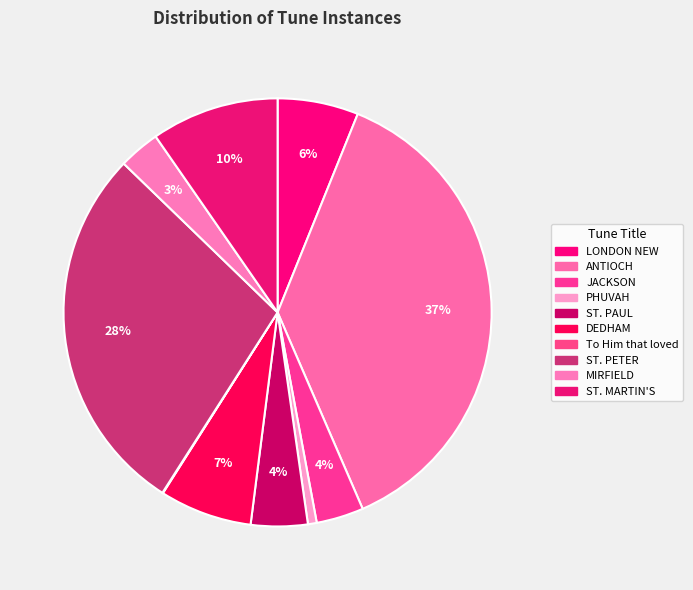

Which slice is the smallest?

To Him that loved